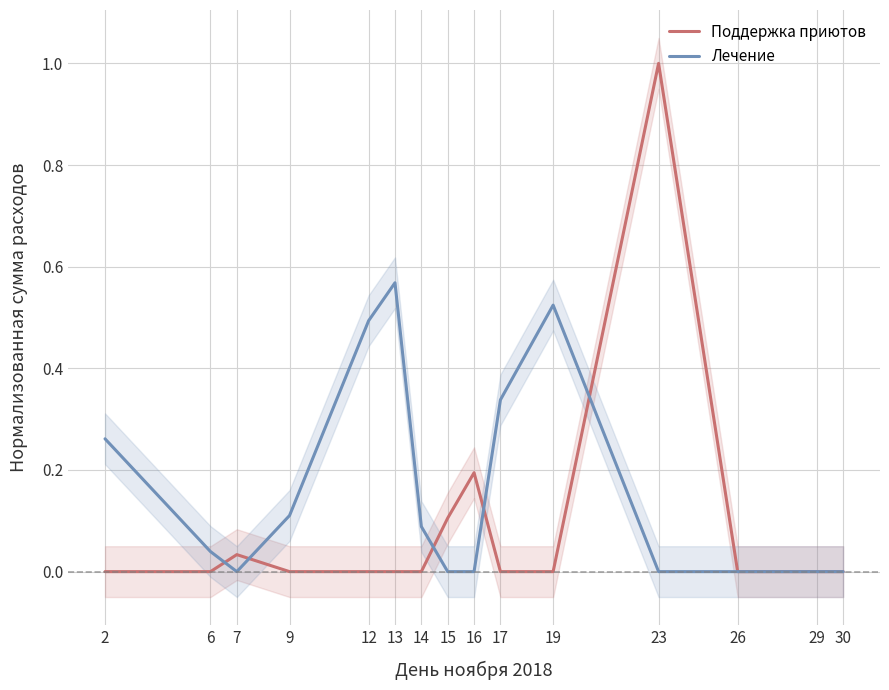

The value of Лечение at 17 is 0.1. True or false?

False